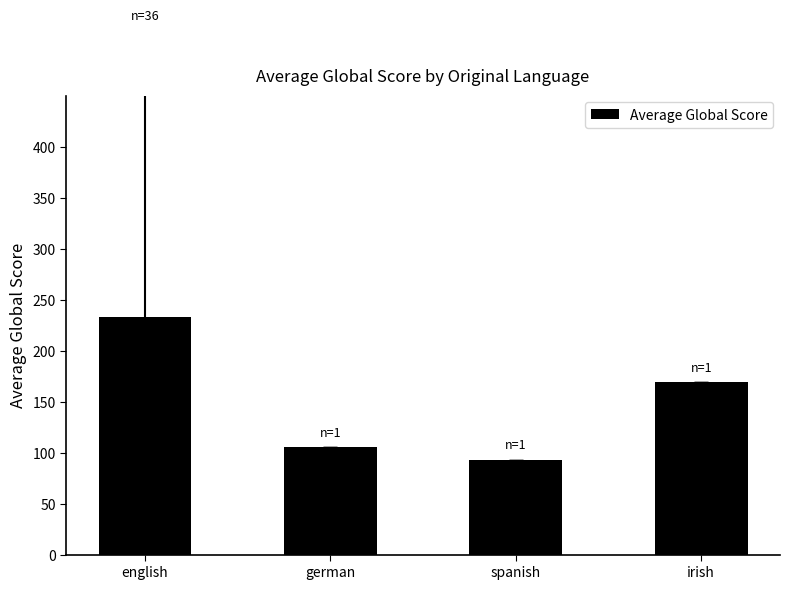

List the labels in order of value, largest first.

english, irish, german, spanish